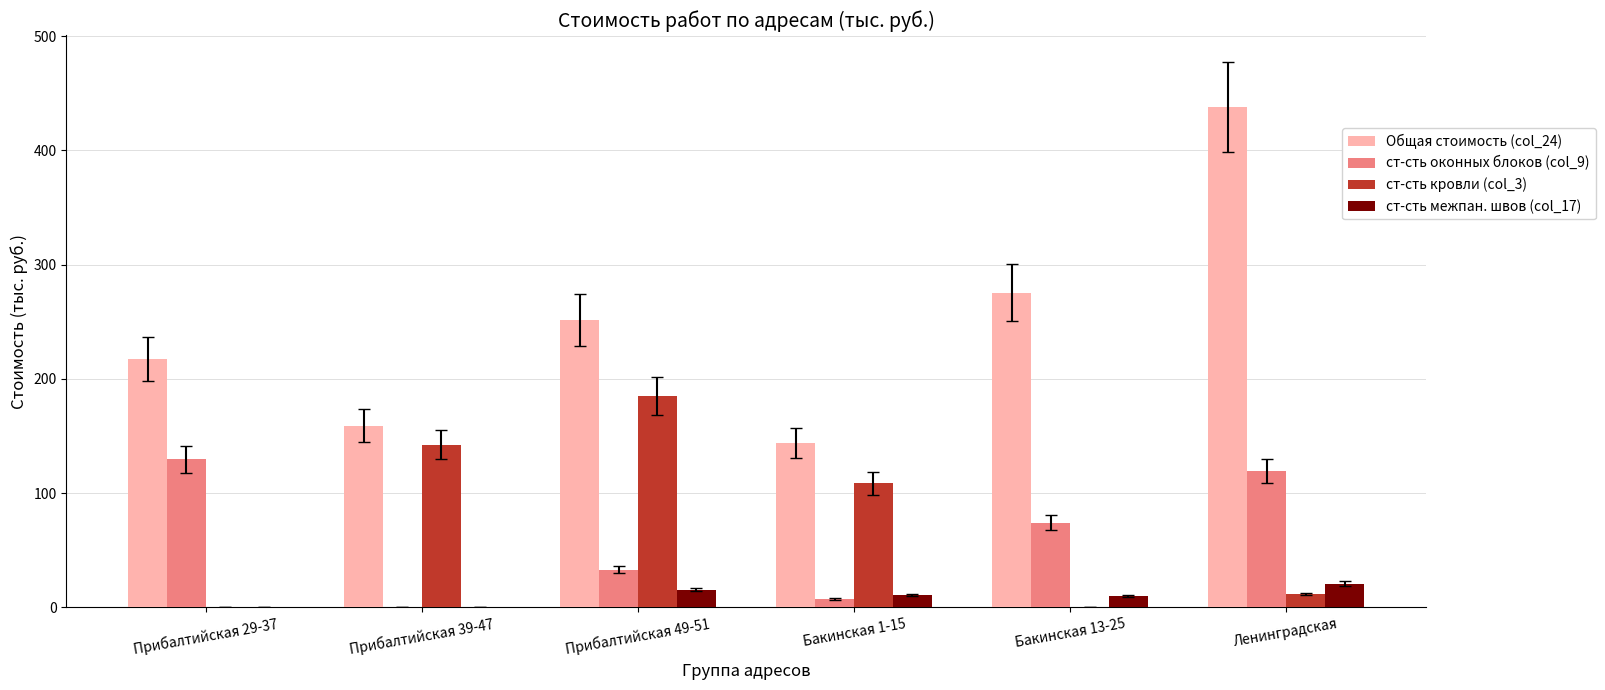

How many groups of bars are there?

6